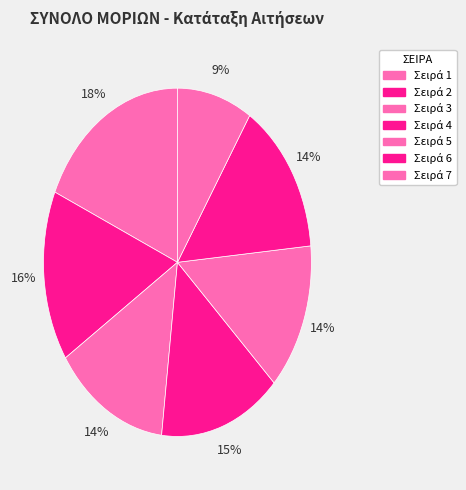

To the nearest percent, what is the average slice percentage?

14%